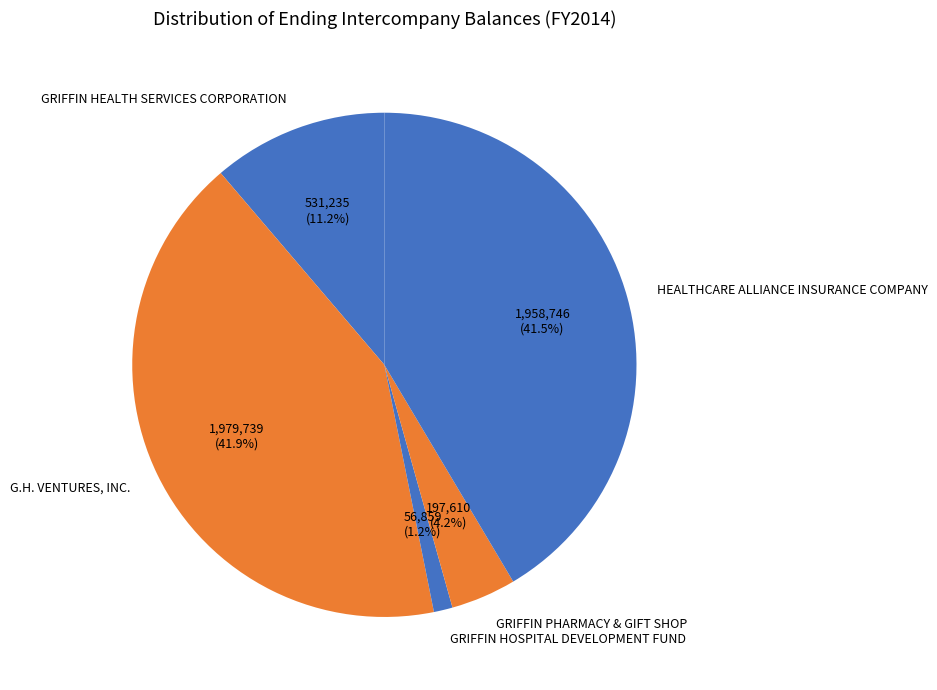

What is the smallest slice in the pie chart?

GRIFFIN HOSPITAL DEVELOPMENT FUND